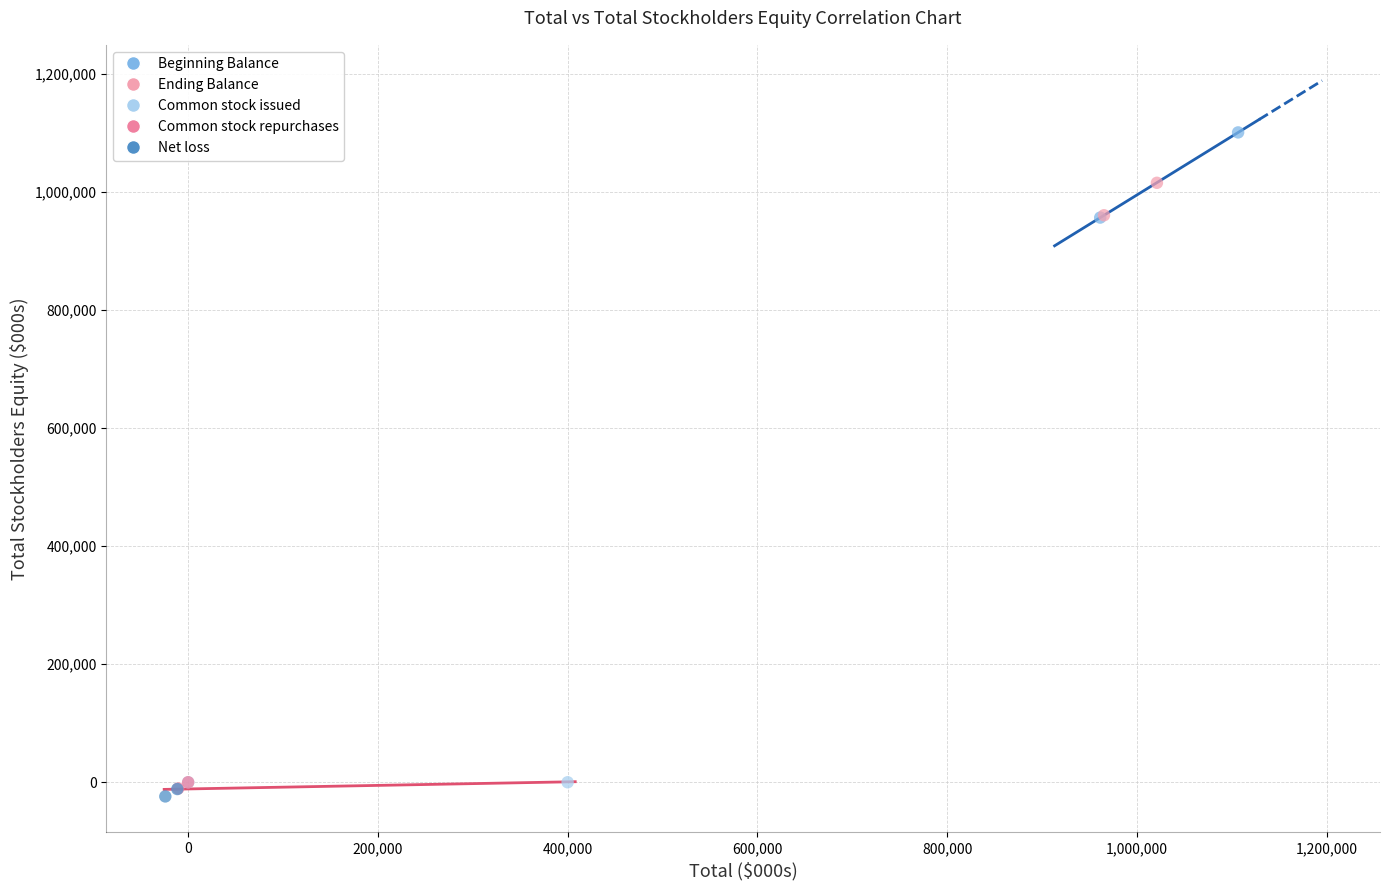

Which series contains the highest Y value?

Beginning Balance